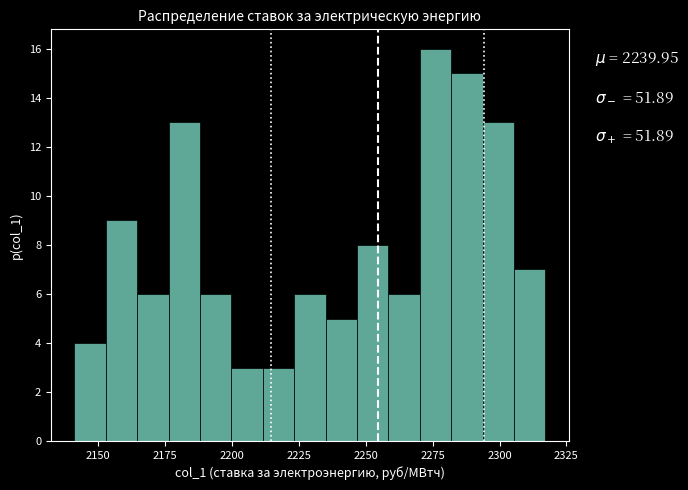

Around what value on the x-axis is the tallest bar? Give the approximate position of its centre, as read against the axis.

2275